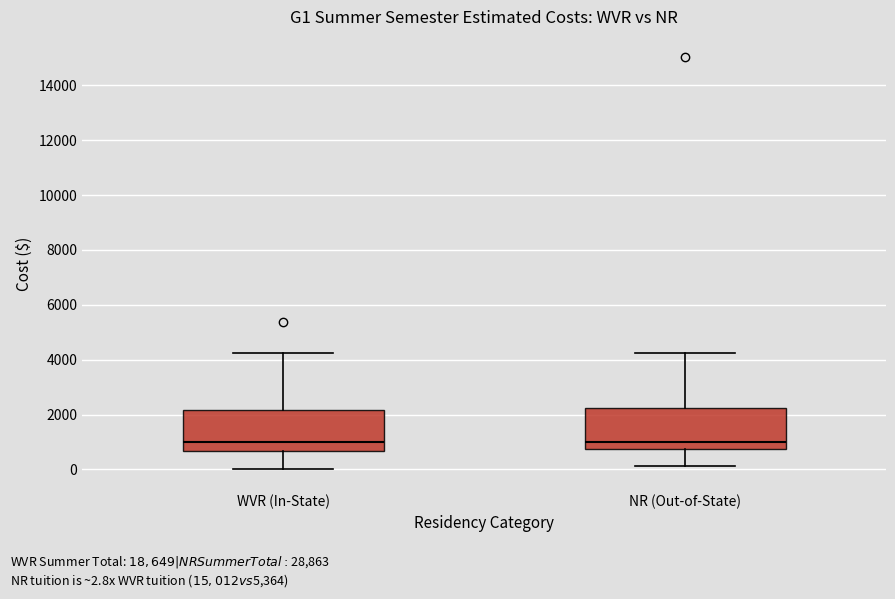

Reading left to right, read every box against the y-axis: the position of its median line, the range the box covers, and the ends of its whiskers. The values are not printed on the chart, so give them approximately, as read against the axis.

WVR (In-State): median 1000, box 600 to 2200, whiskers 0 to 4200
NR (Out-of-State): median 1000, box 800 to 2200, whiskers 200 to 4200